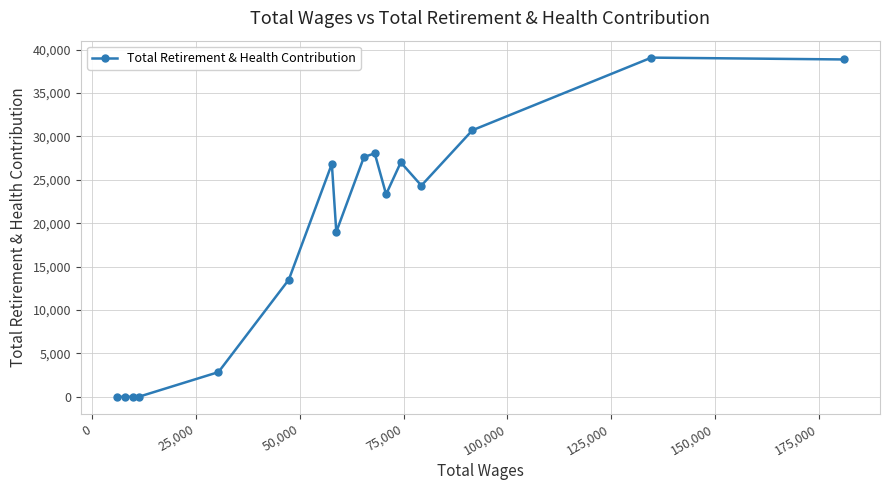

What is the maximum value shown in the chart?

39086